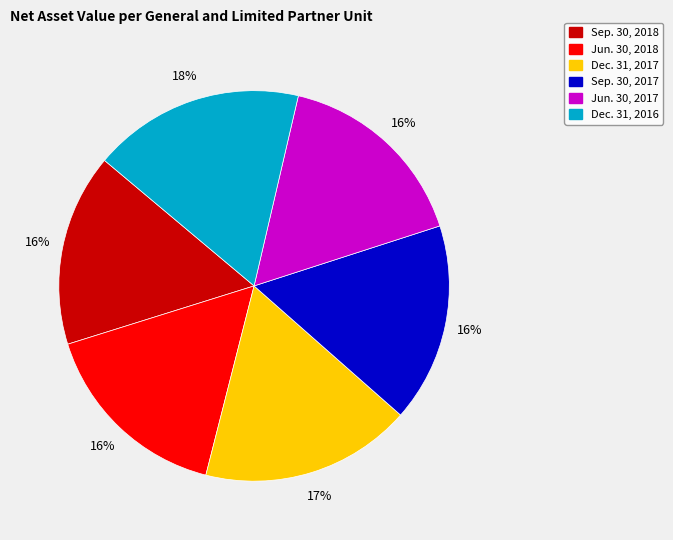

How many slices are in this pie chart?

6